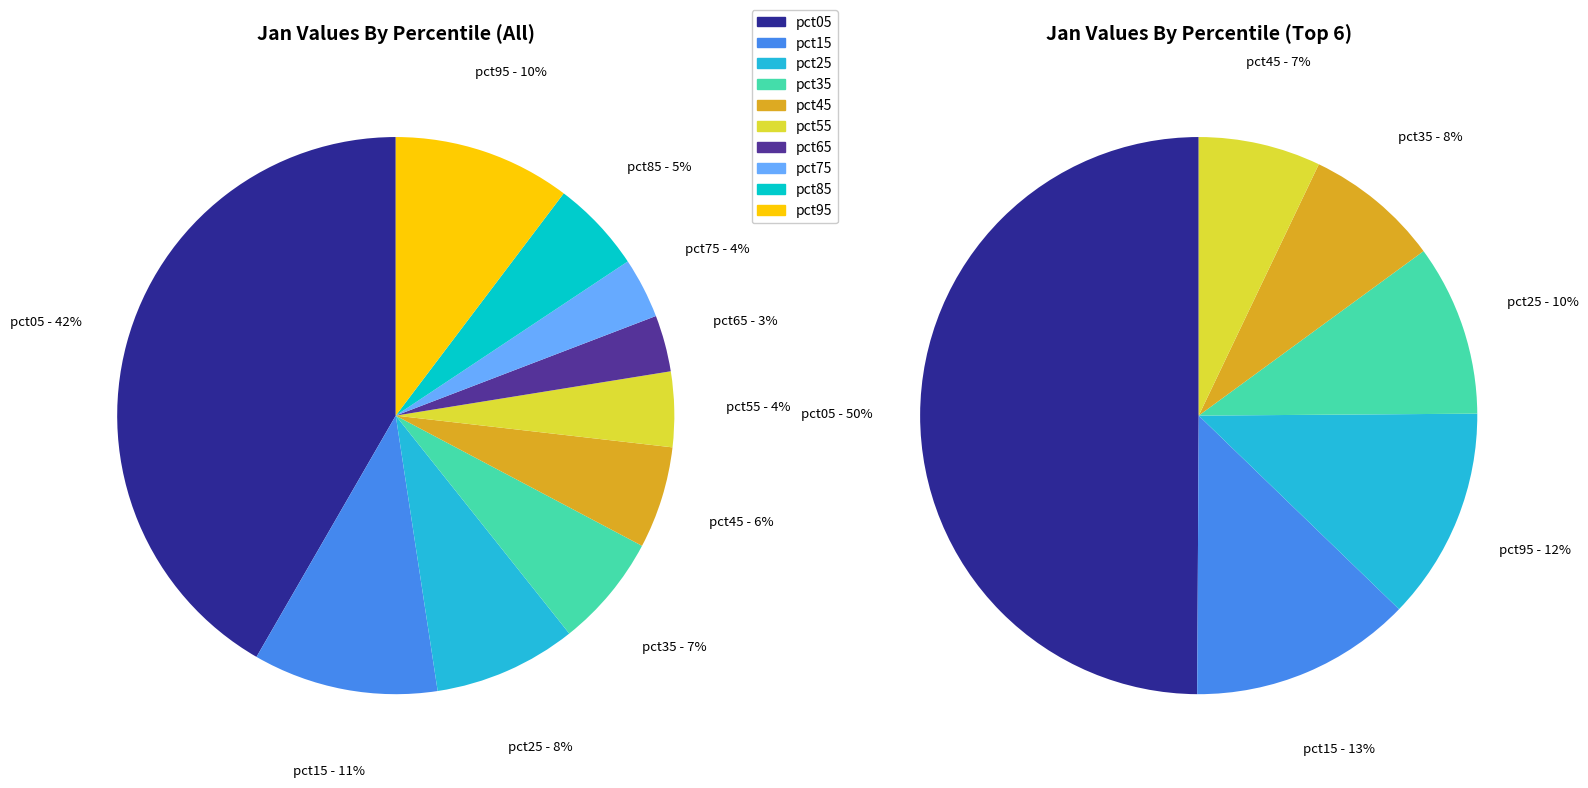

To the nearest percent, what percentage of the pie is 9?

10%